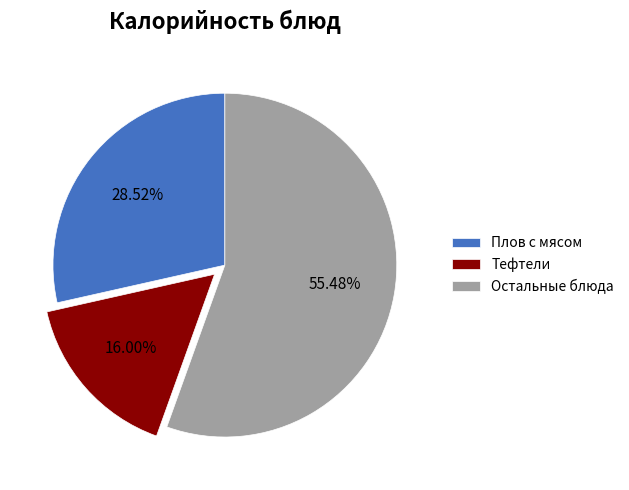

To the nearest percent, what is the difference between the largest and smallest slice percentages?

39%